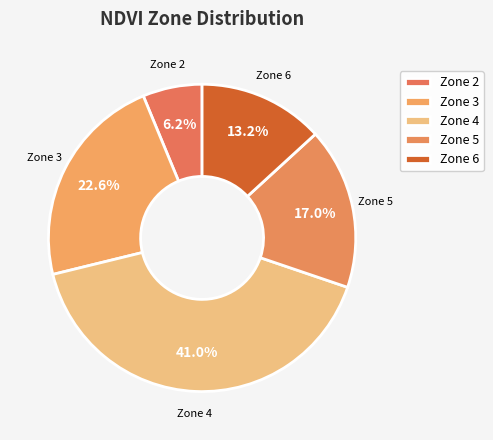

How many segments does this pie chart have?

5